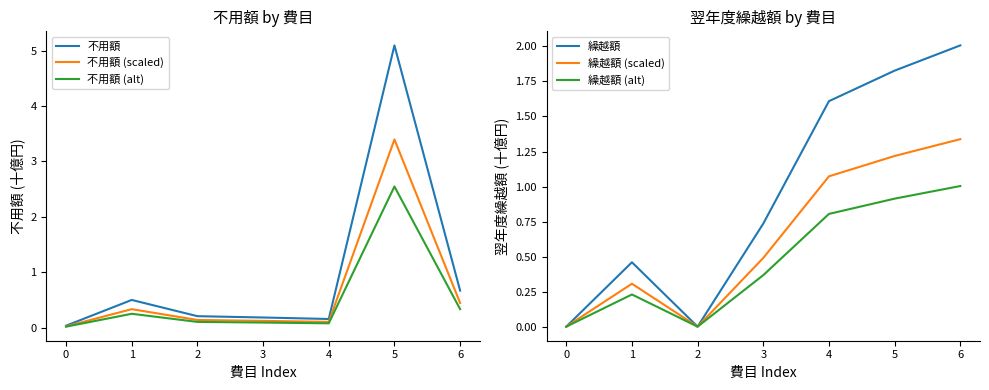

True or false: 不用額 and 不用額 (alt) cross at least once.

False